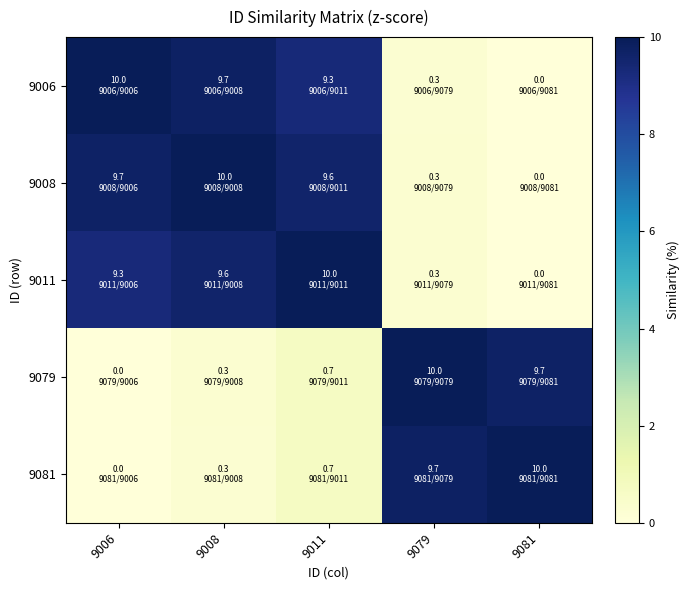

List the series in order of their peak value, highest first.

9006, 9008, 9011, 9079, 9081